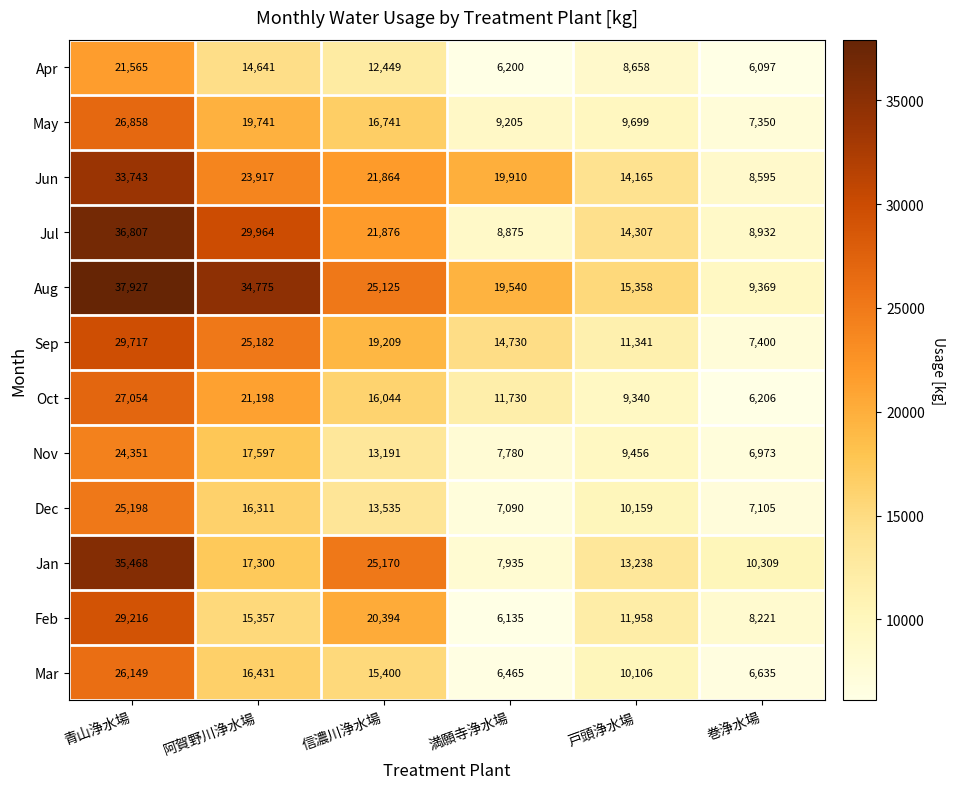

At which category is the sum across all series the highest?

青山浄水場